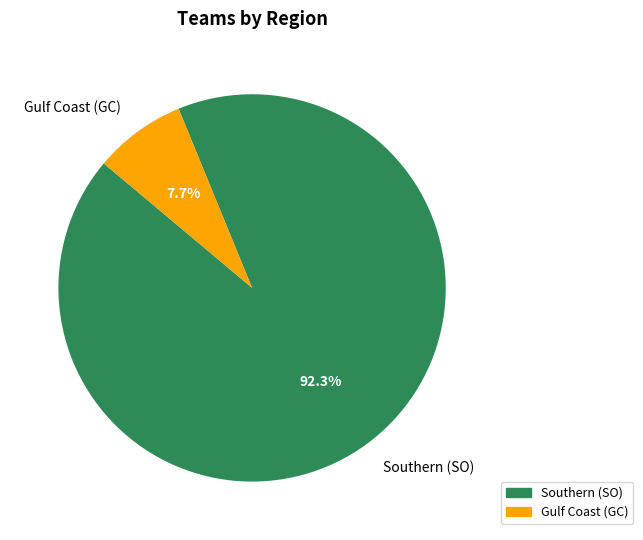

Is it true that Southern (SO) is 92% of the pie?

True